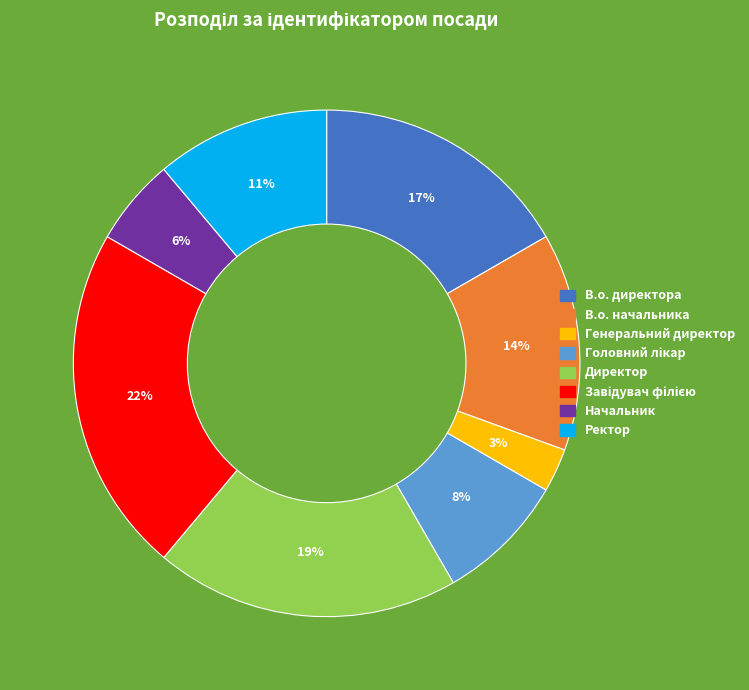

Does any single category account for the majority?

No